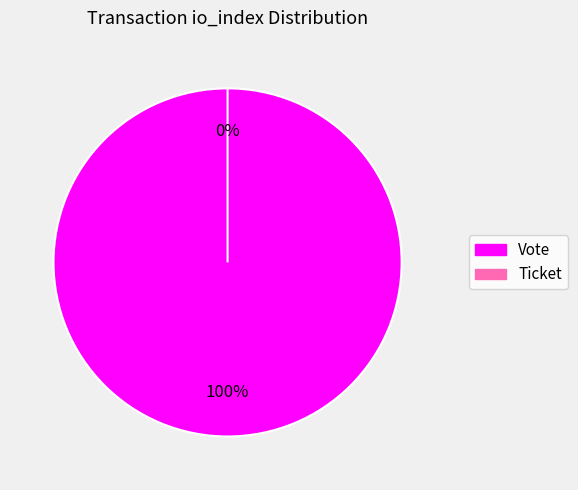

Is Ticket (io_index=0) the majority of the pie?

No